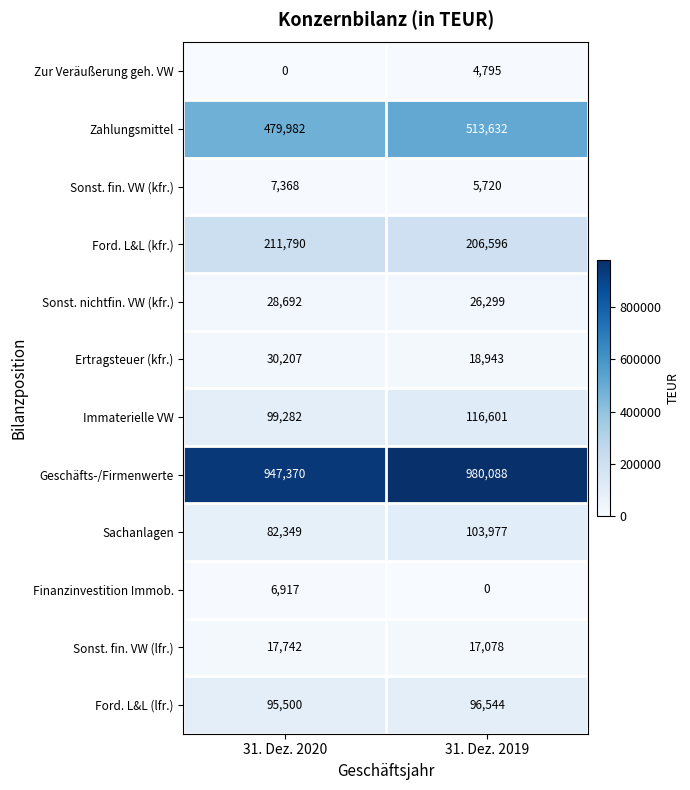

List the series in order of their peak value, lowest first.

Zur Veräußerung geh. VW, Finanzinvestition Immob., Sonst. fin. VW (kfr.), Sonst. fin. VW (lfr.), Sonst. nichtfin. VW (kfr.), Ertragsteuer (kfr.), Ford. L&L (lfr.), Sachanlagen, Immaterielle VW, Ford. L&L (kfr.), Zahlungsmittel, Geschäfts-/Firmenwerte